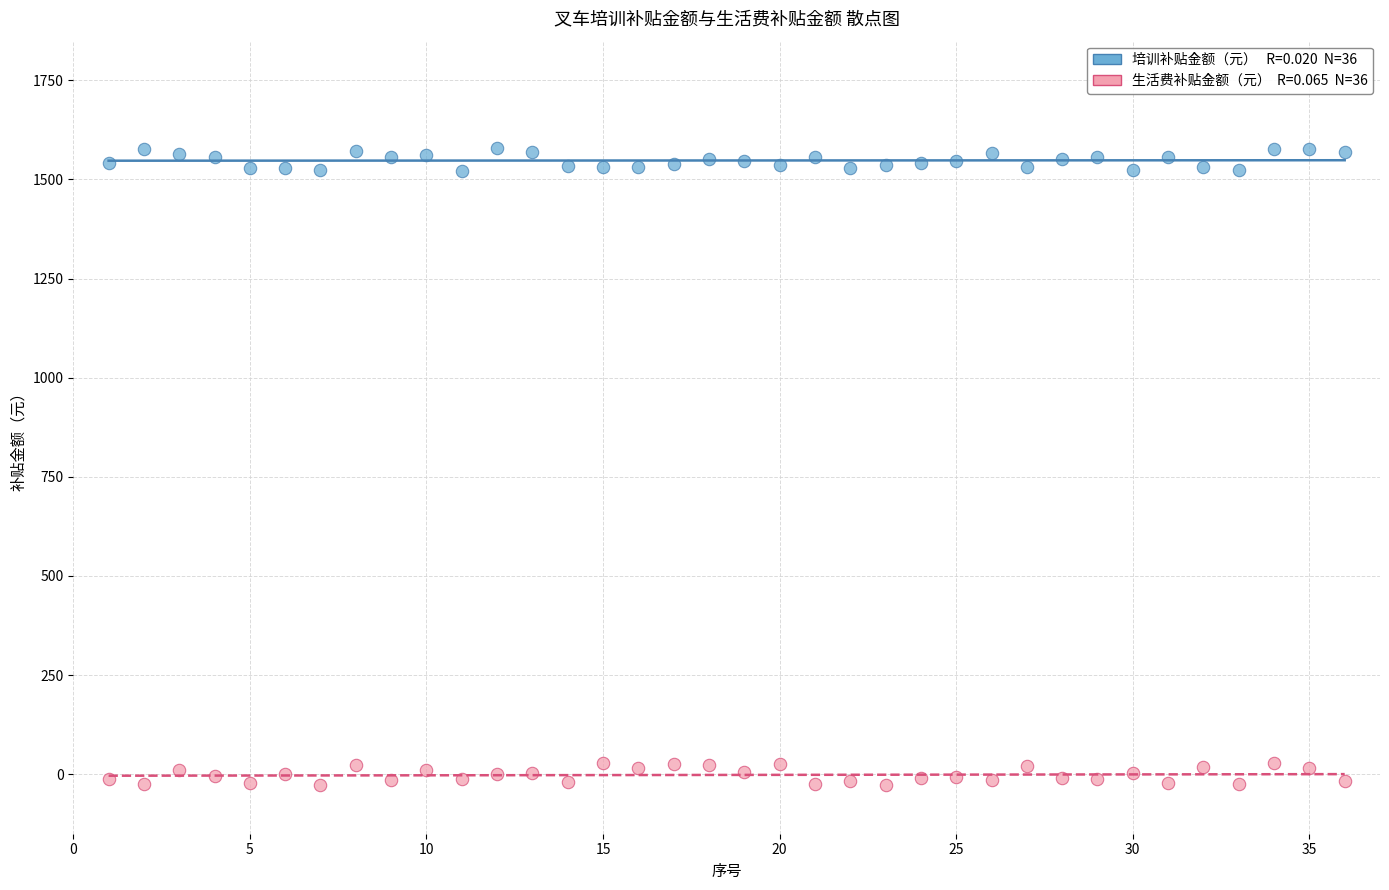

Across all data points, what is the range of Y values (max minus min)?

1606.1